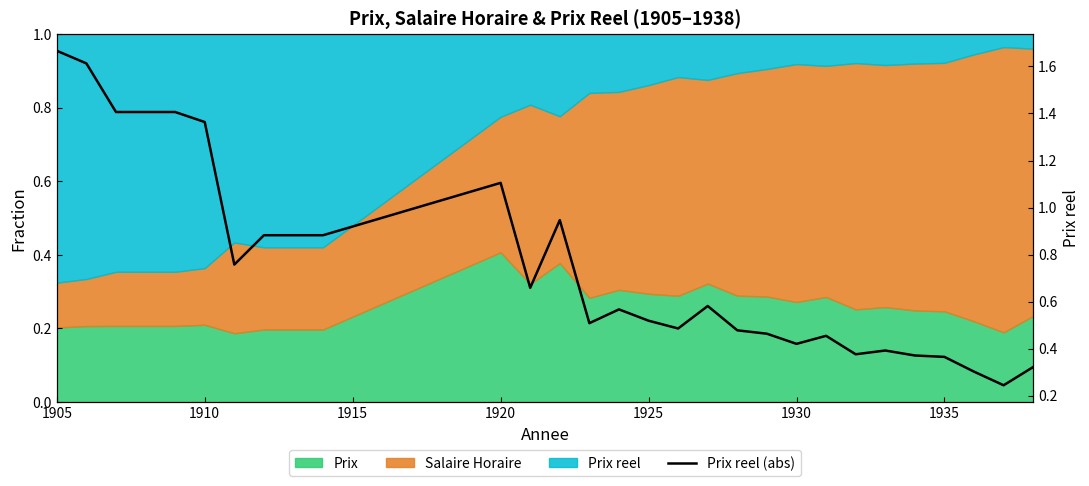

What is the average value?

0.8